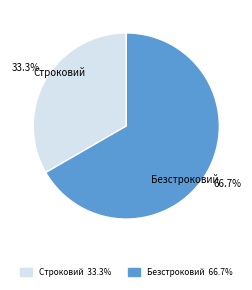

Is it true that Безстроковий is 74% of the pie?

False